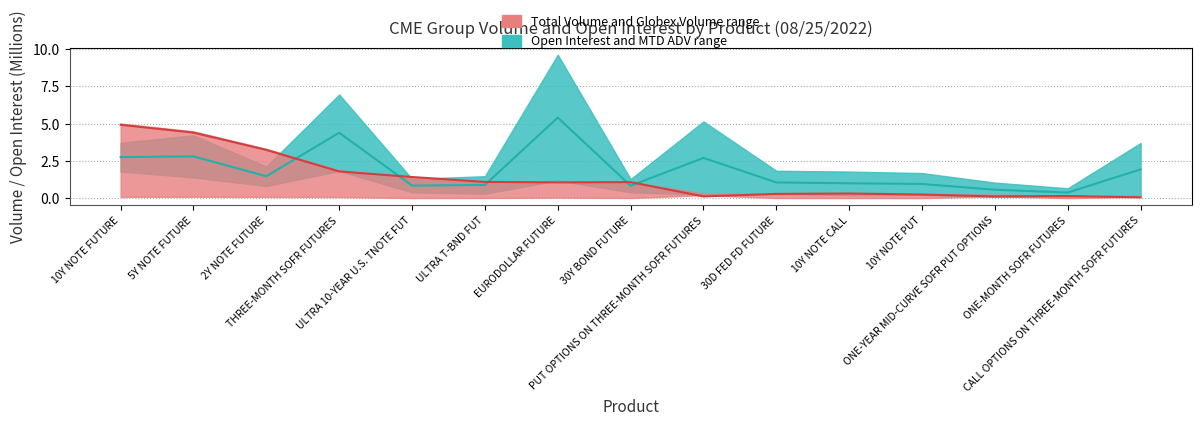

Which series ends up on top after the final intersection of Open Interest Median and Globex Volume Median?

Open Interest Median